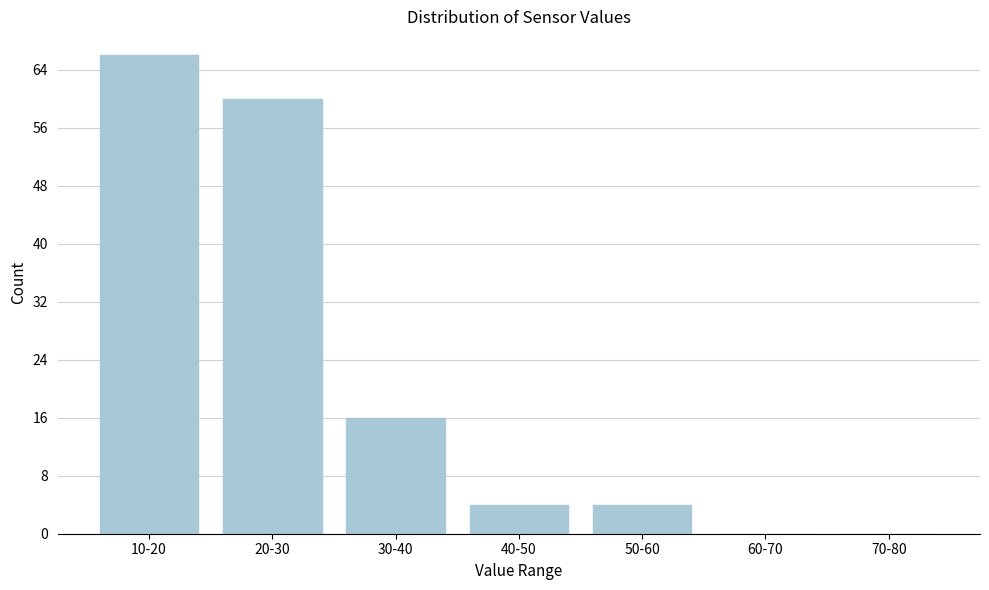

Reading left to right, what are all the values shown in this chart?

10-20=66	20-30=60	30-40=16	40-50=4	50-60=4	60-70=0	70-80=0